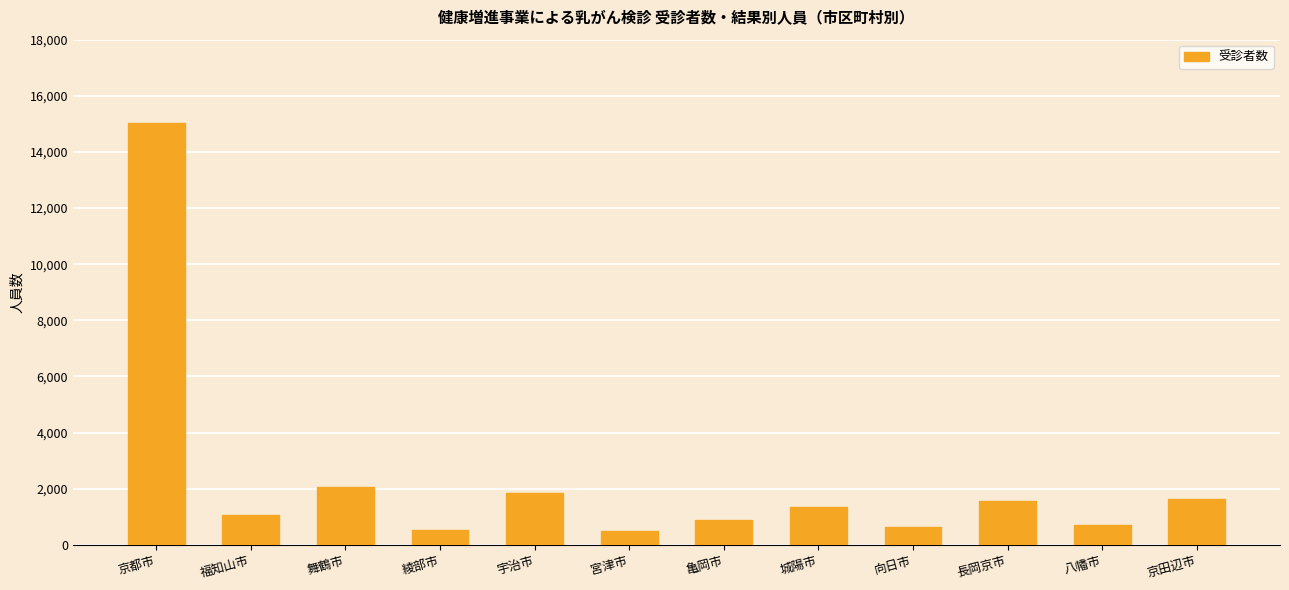

What is the maximum value shown in the chart?

15045